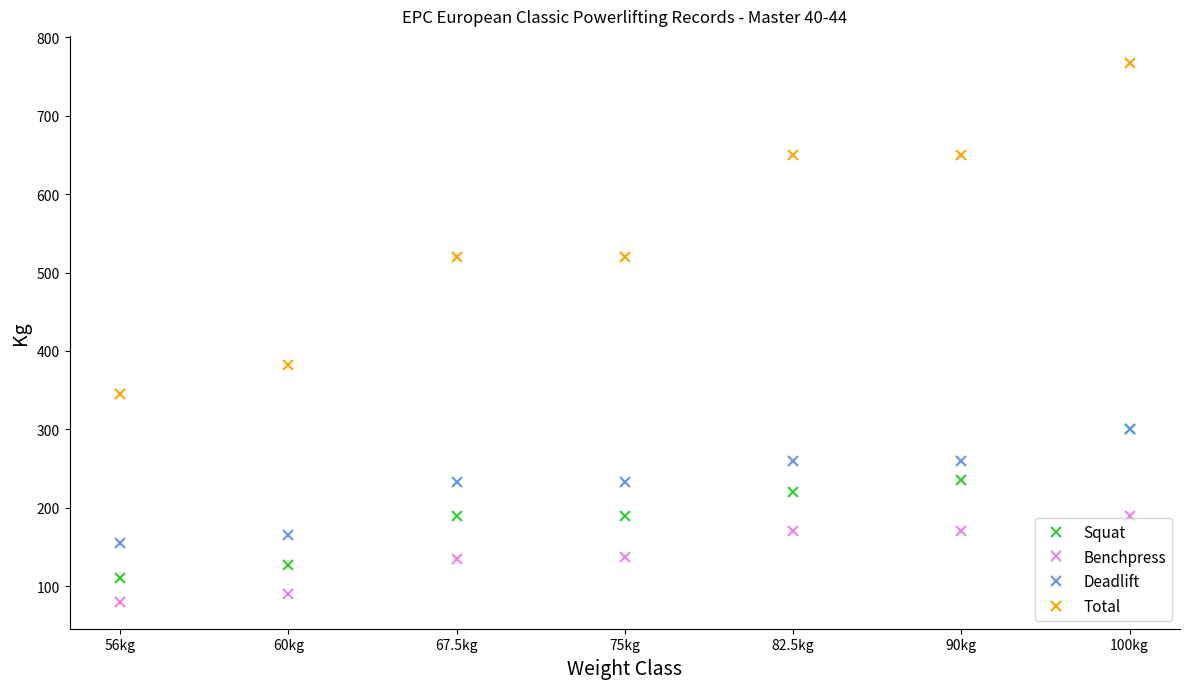

True or false: Squat and Total intersect in this chart.

False